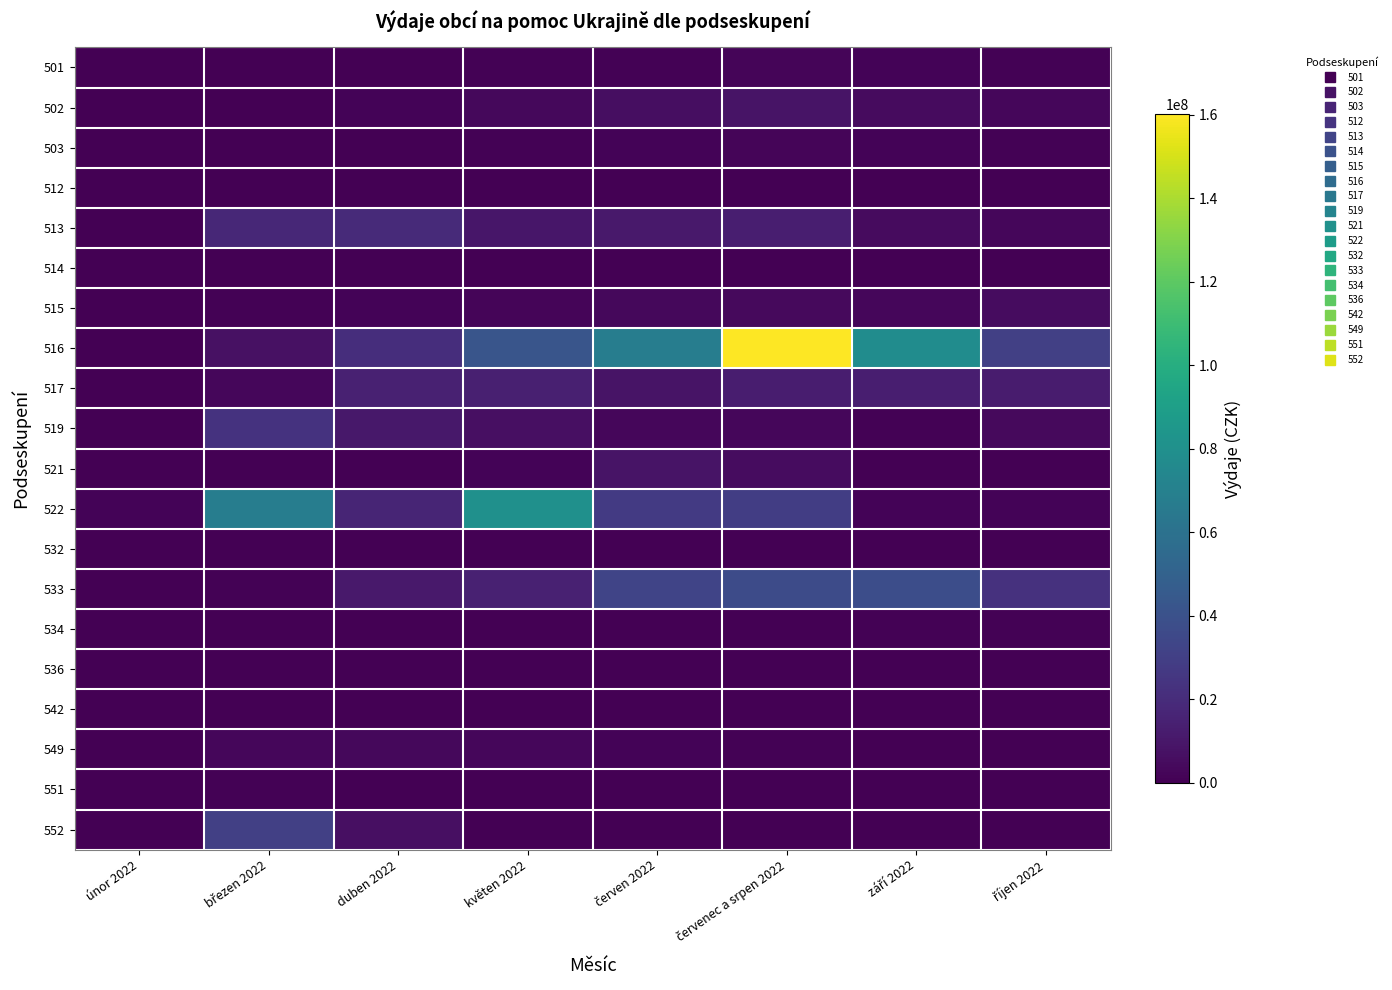

Between červen 2022 and březen 2022, which is larger?

červen 2022